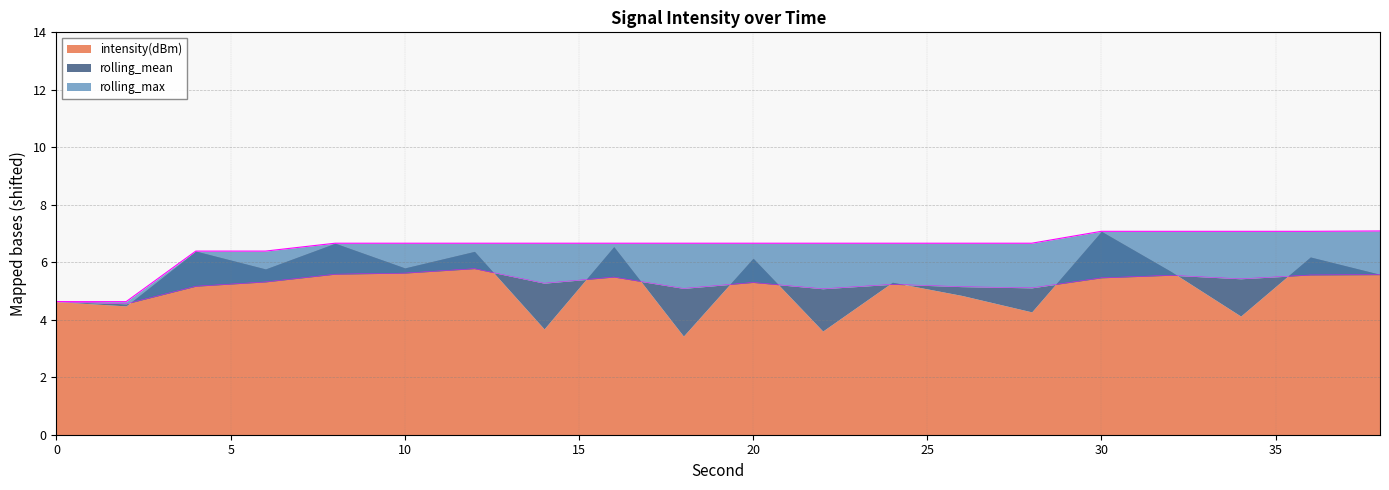

True or false: rolling_mean and rolling_max cross at least once.

False